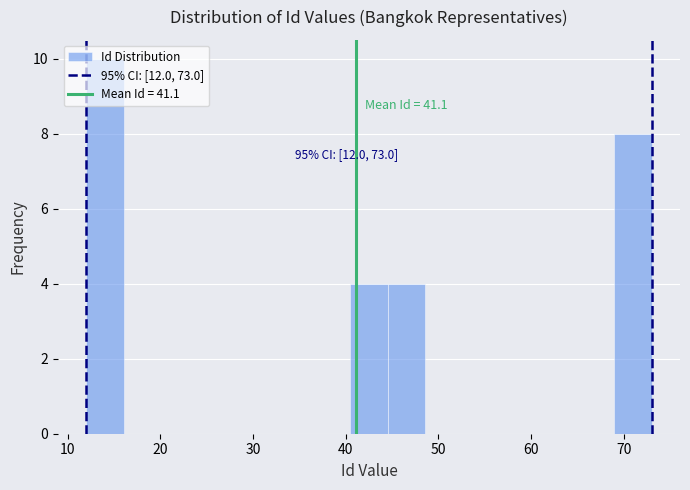

Which range on the x-axis has the tallest bar?

12 to 16